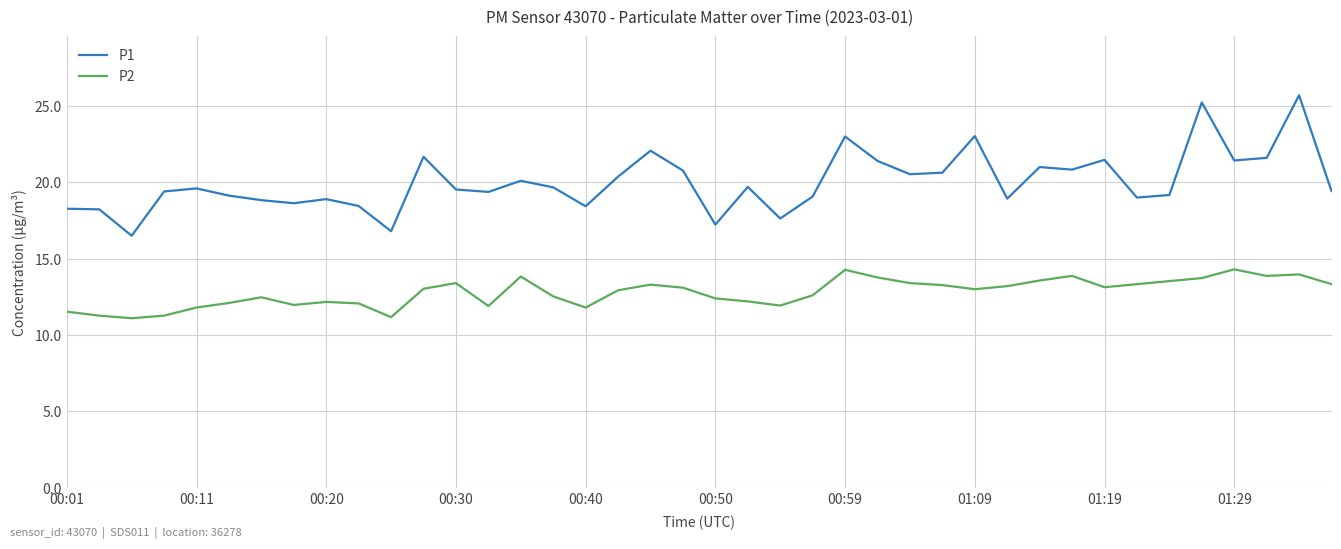

True or false: P2 and P1 cross at least once.

False